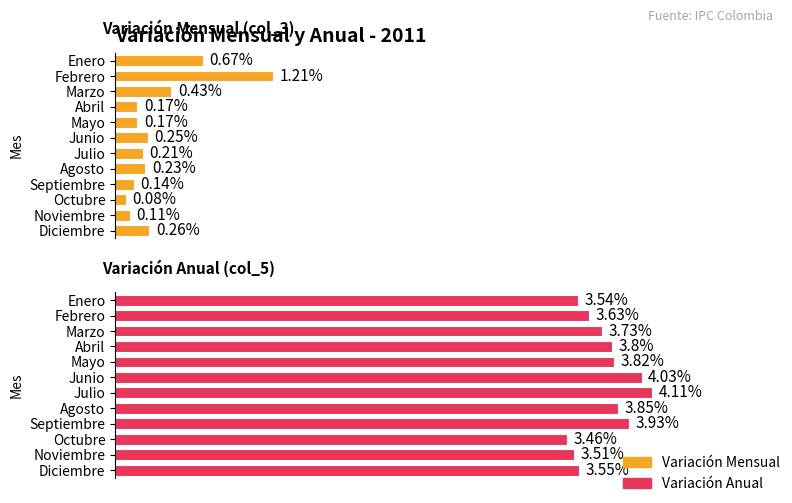

What is the difference between the maximum and minimum values in the Variación Anual series?

0.7